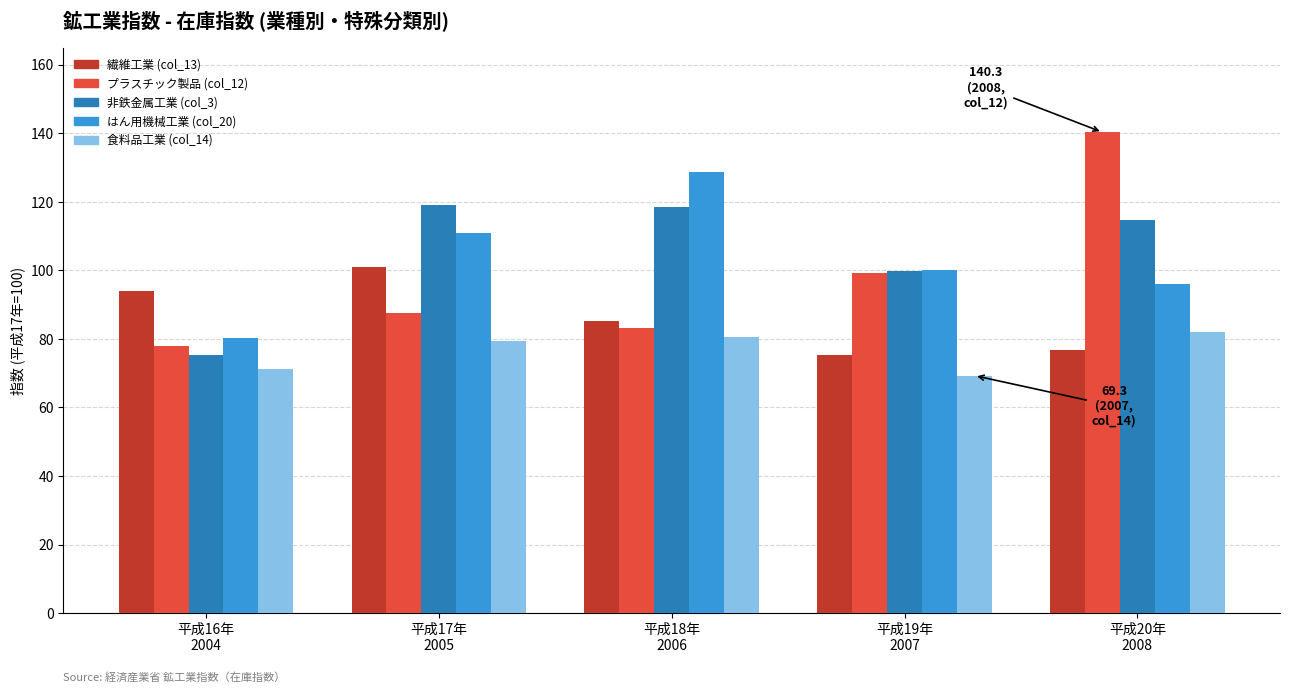

What is the smallest value displayed?

69.3